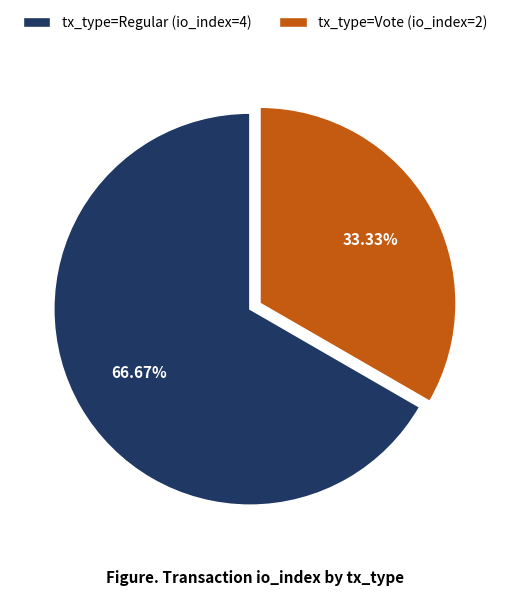

What portion of the pie excludes tx_type=Regular (io_index=4)?

33.3%